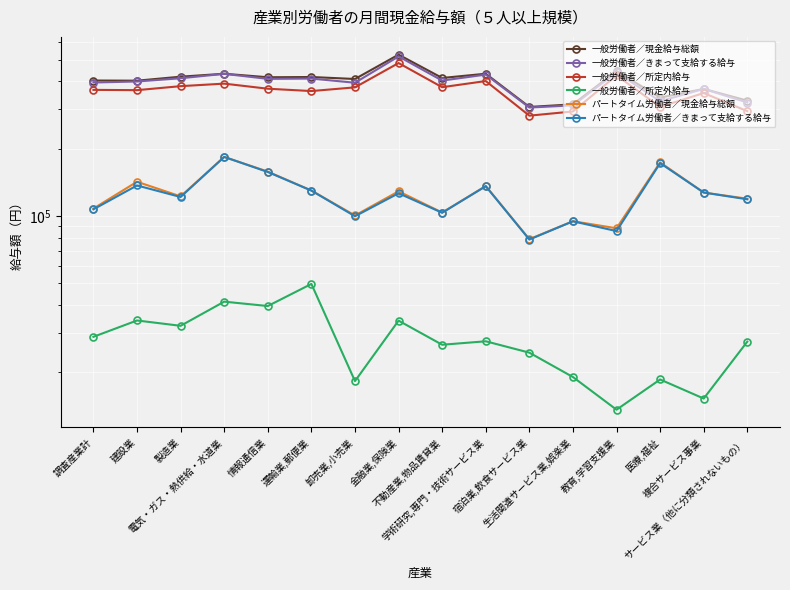

What is the value of the 一般労働者／所定外給与 point at the 11th from the left?

24462